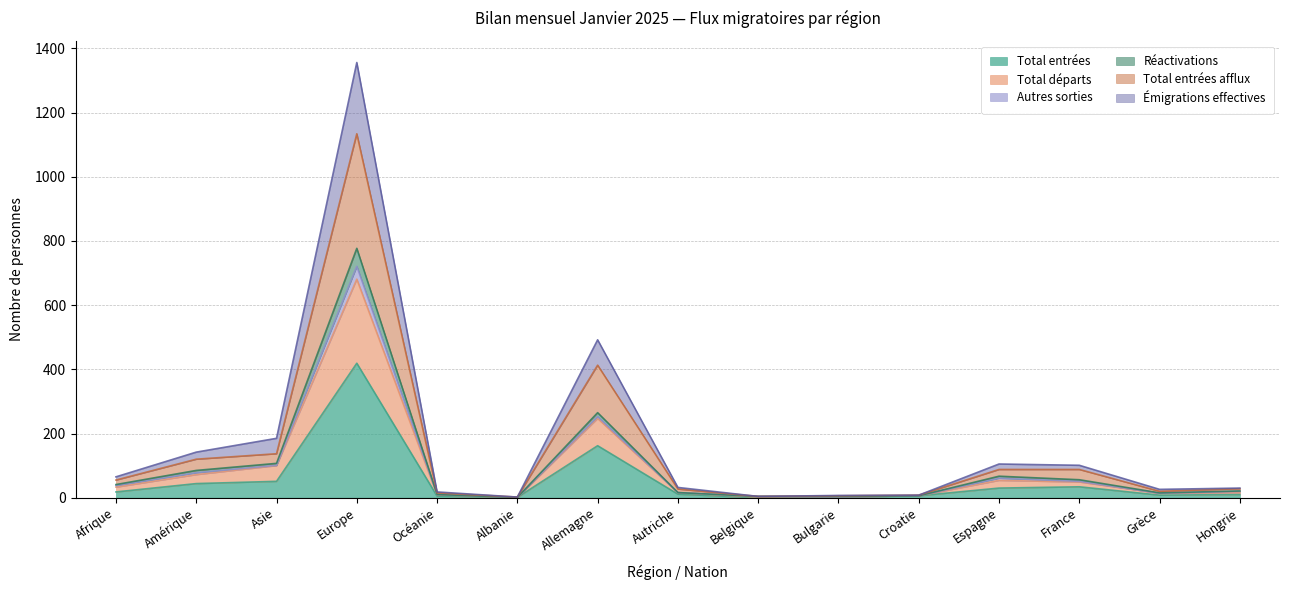

Where is Total entrées nearest to the value 209?

Allemagne